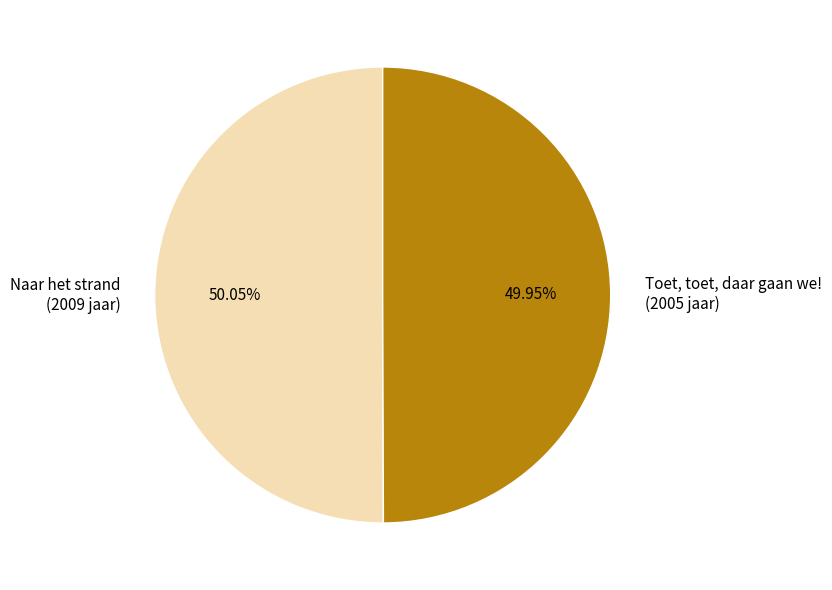

Is the sum of Naar het strand and Toet, toet, daar gaan we! greater than half?

Yes